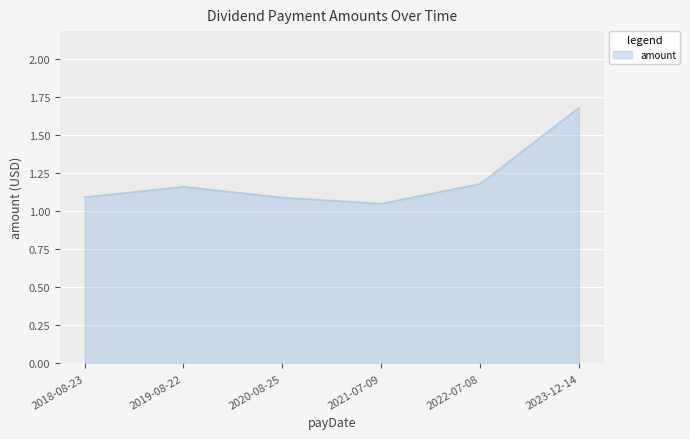

Reading left to right, transcribe all the data shown in this chart.

1.1	1.2	1.1	1.1	1.2	1.7